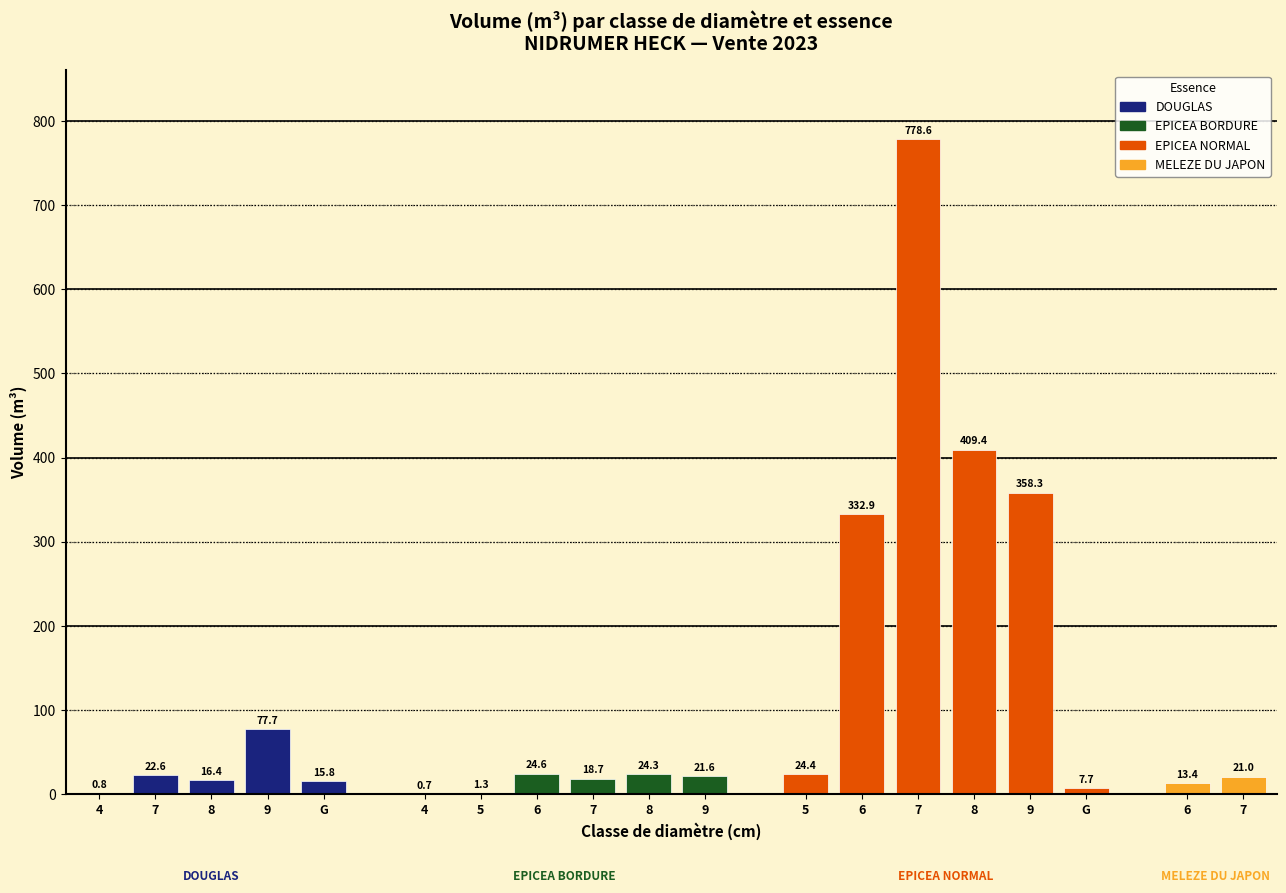

Is it true that EPICEA NORMAL equals 37.0 at 5?

False